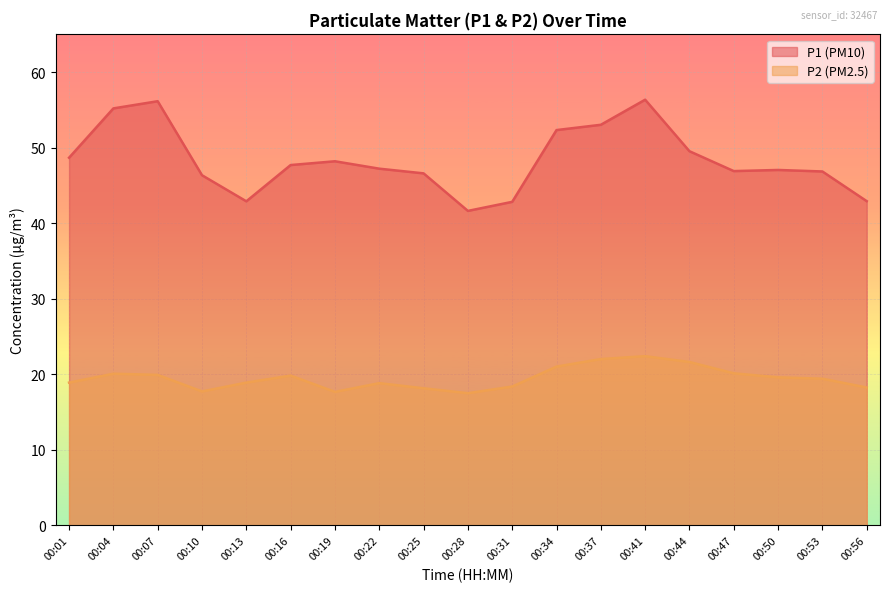

True or false: P2 and P1 intersect in this chart.

False